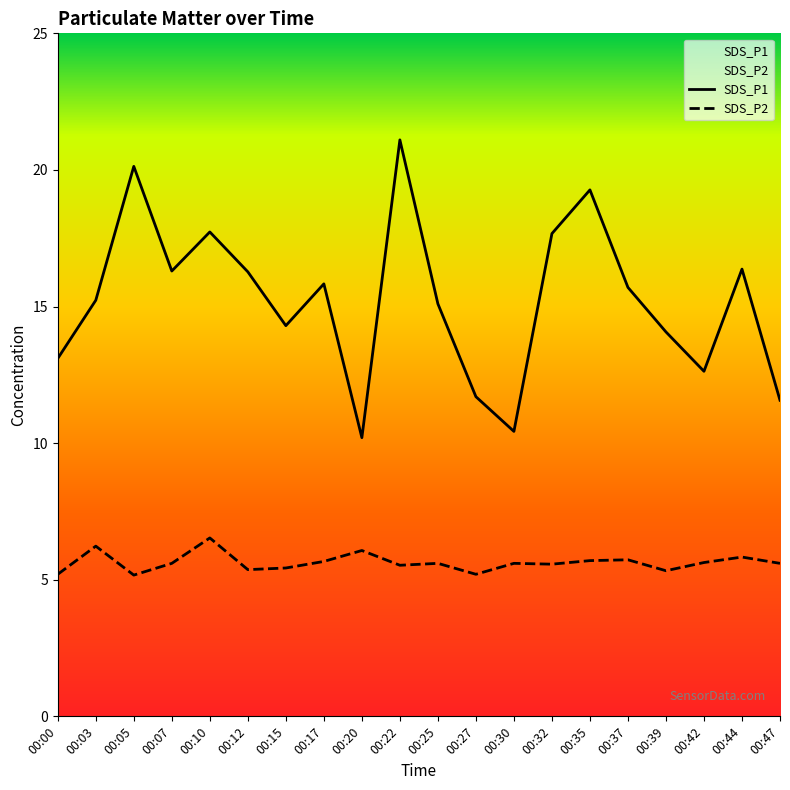

Which series changed the most between 00:03 and 00:20?

SDS_P1